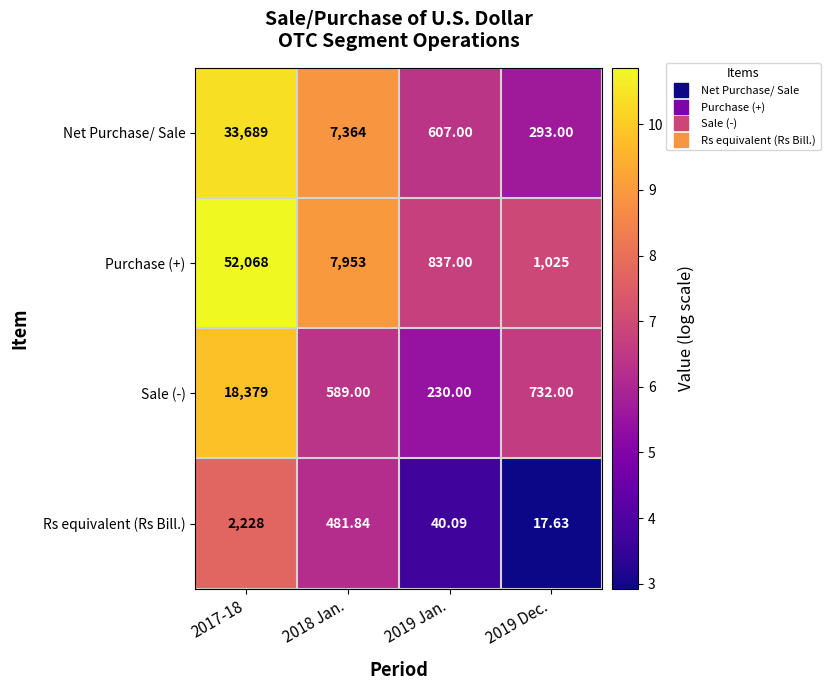

What is the minimum value shown in the chart?

17.6